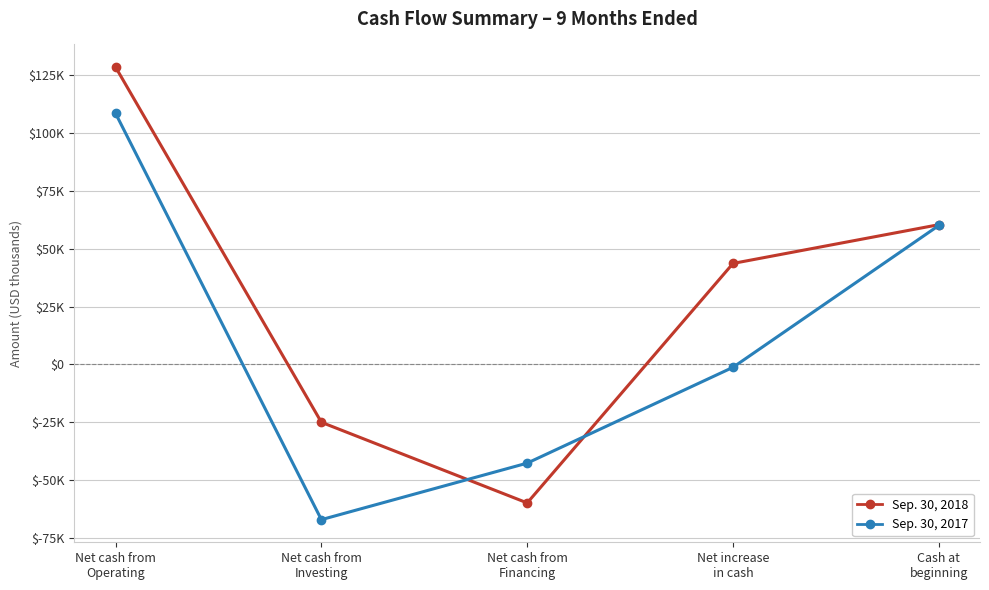

Where is Sep. 30, 2018 nearest to the value 34309?

Net increase
in cash